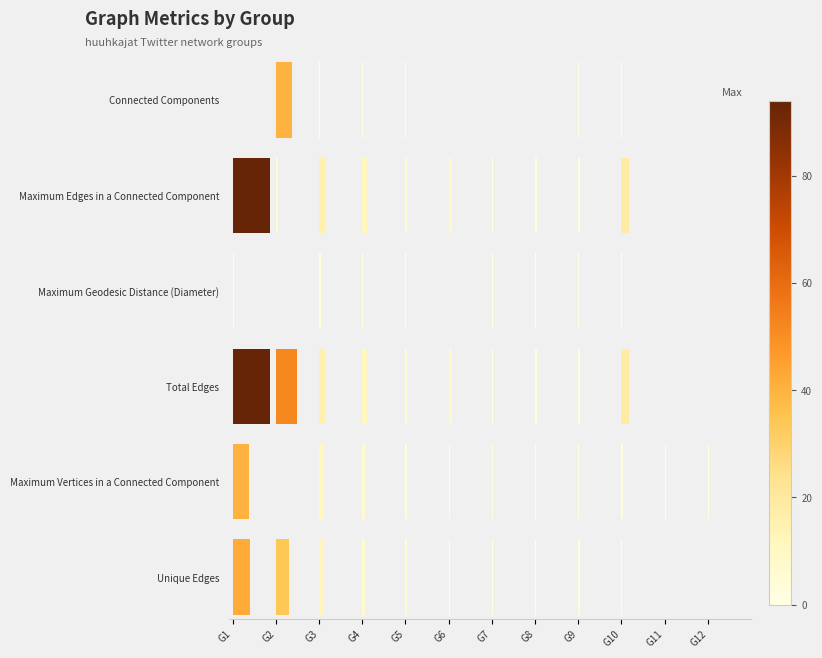

What is the maximum value for Connected Components?

40